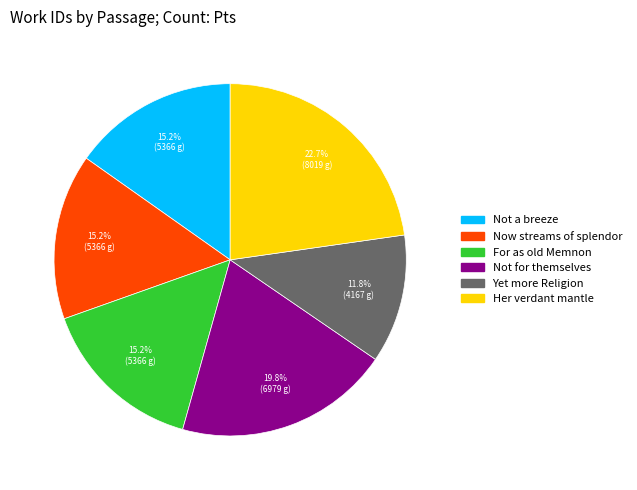

Is there any slice that represents more than half of the pie?

No